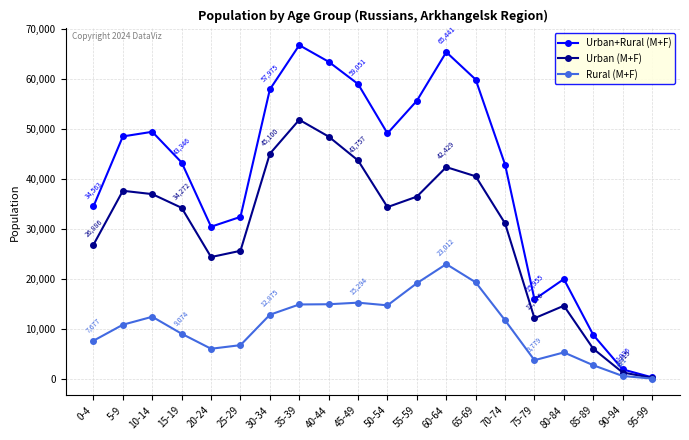

Which series has the largest total across all categories?

Urban+Rural (M+F)